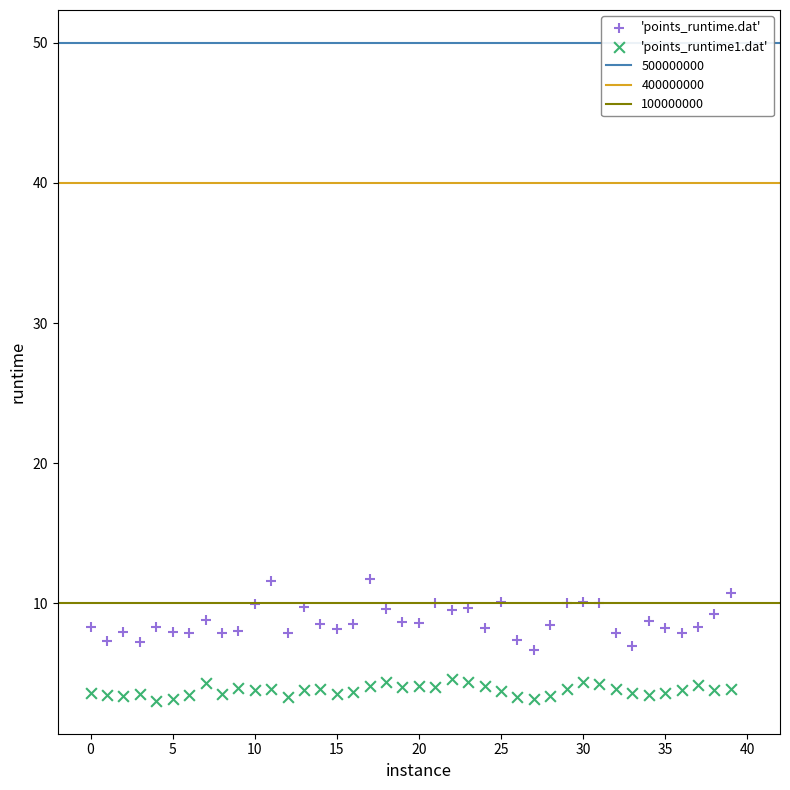

Across all data points, what is the range of Y values (max minus min)?

8.7